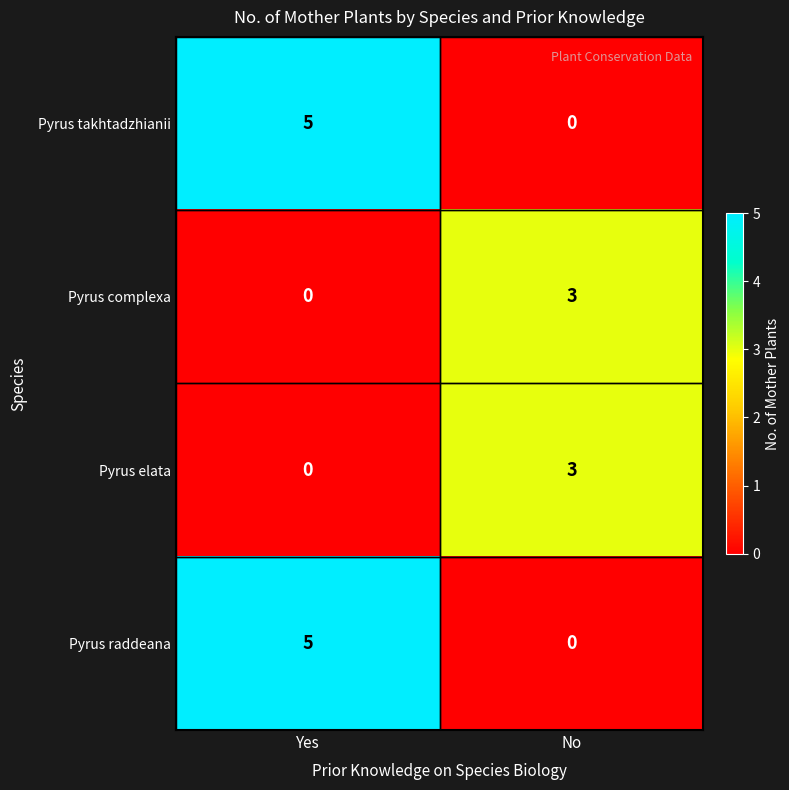

Reading left to right, transcribe all the data shown in this chart.

Pyrus takhtadzhianii: Yes=5	No=0
Pyrus complexa: Yes=0	No=3
Pyrus elata: Yes=0	No=3
Pyrus raddeana: Yes=5	No=0